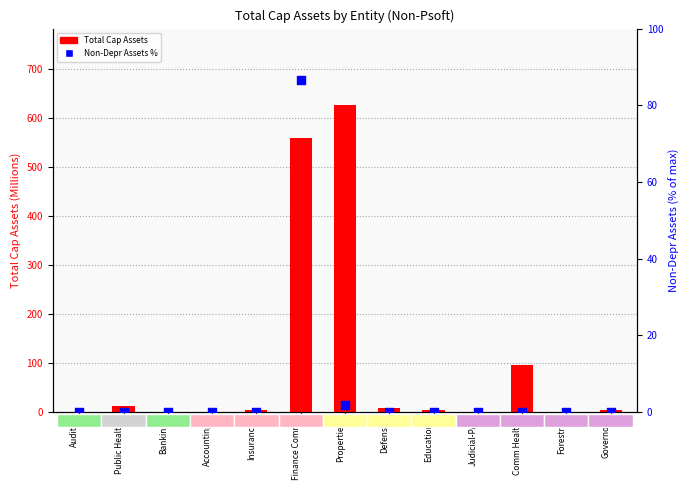

At how many categories does at least one series exceed 429?

2